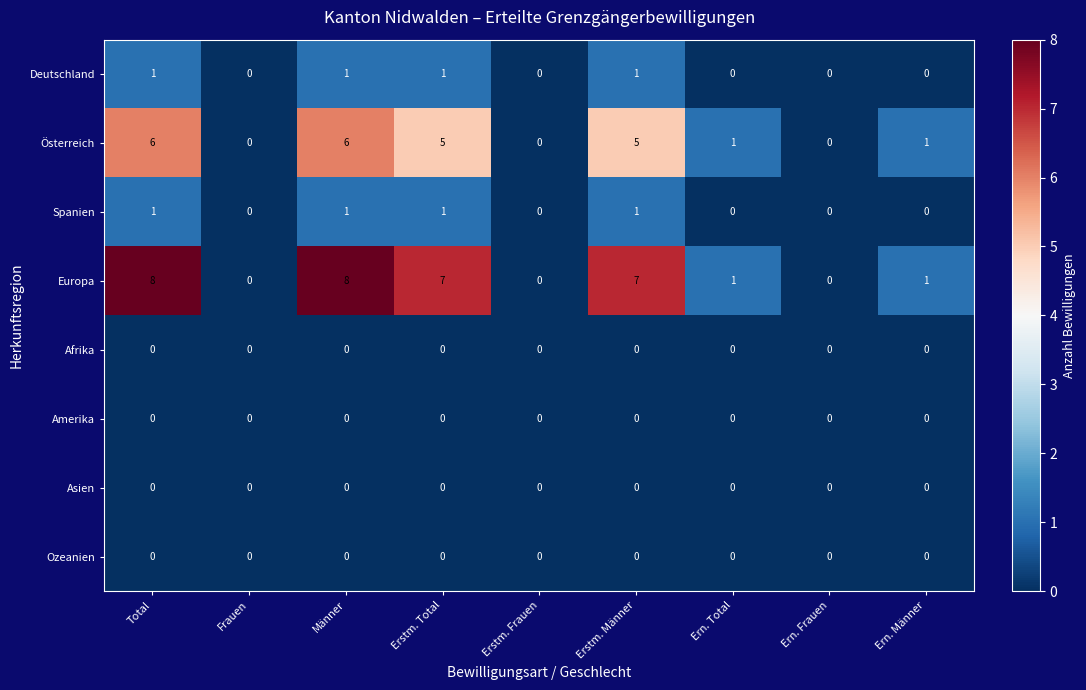

What is the difference between the highest and lowest values at Männer?

8